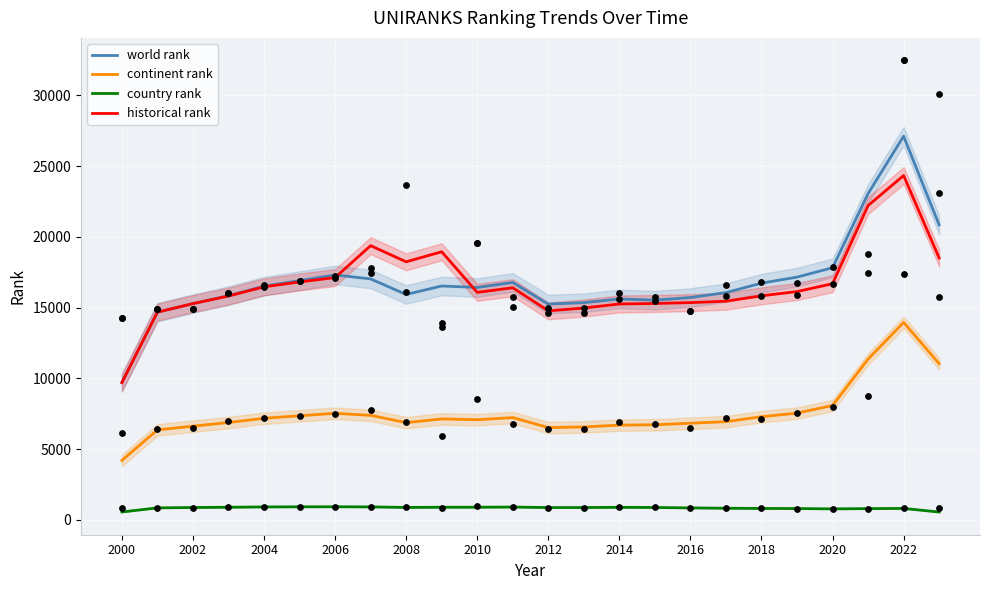

Which series has the largest total across all categories?

world rank